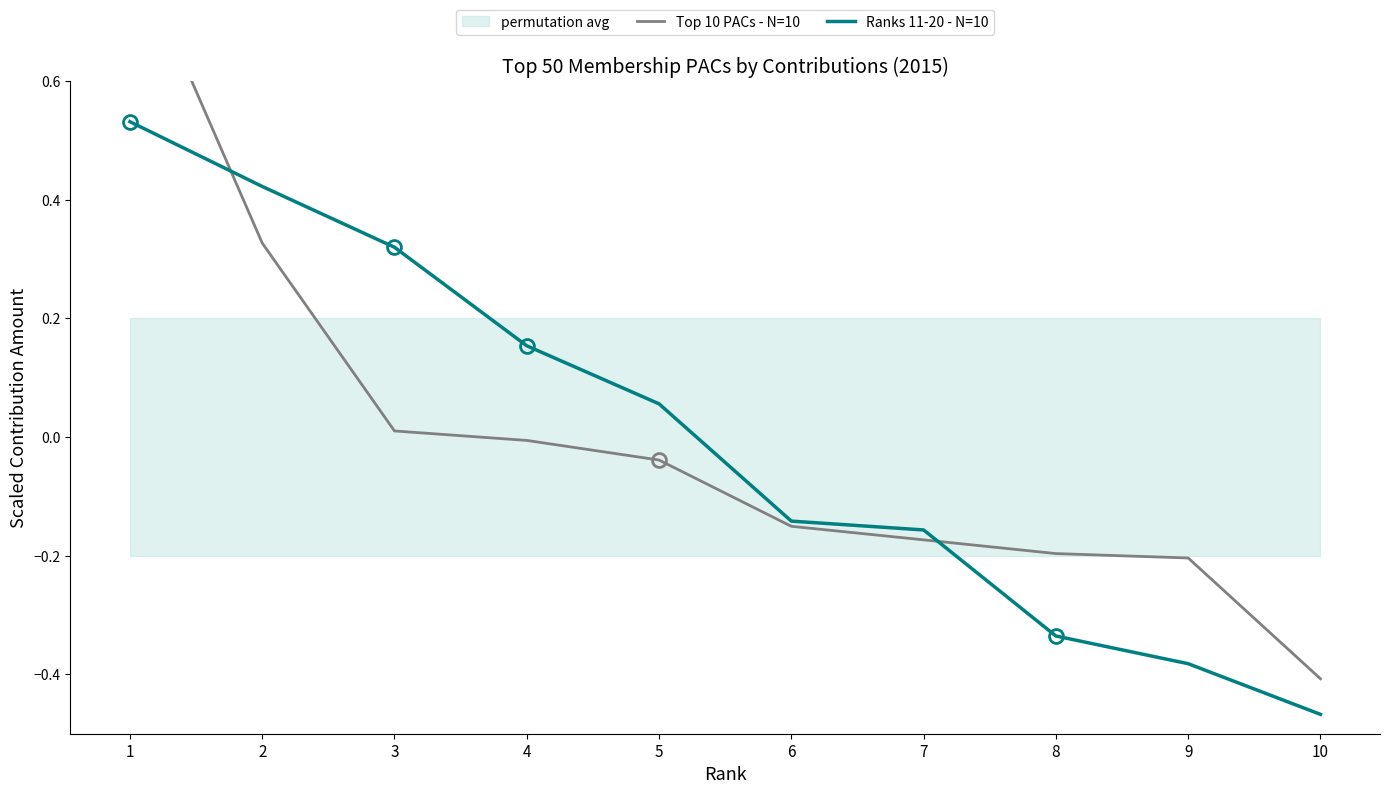

At which label does Ranks 11-20 - N=10 reach its minimum?

10